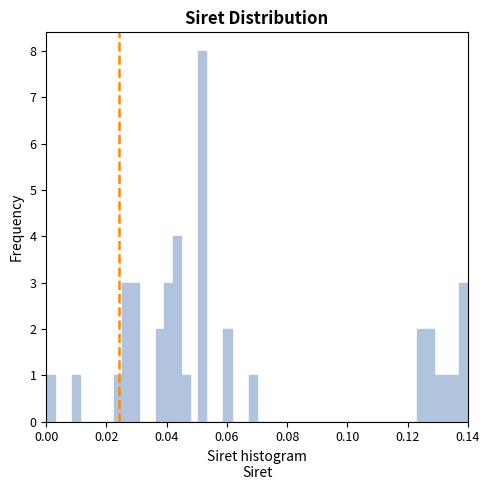

Read against the x-axis, roughly where is the centre of the tallest bar?

0.052